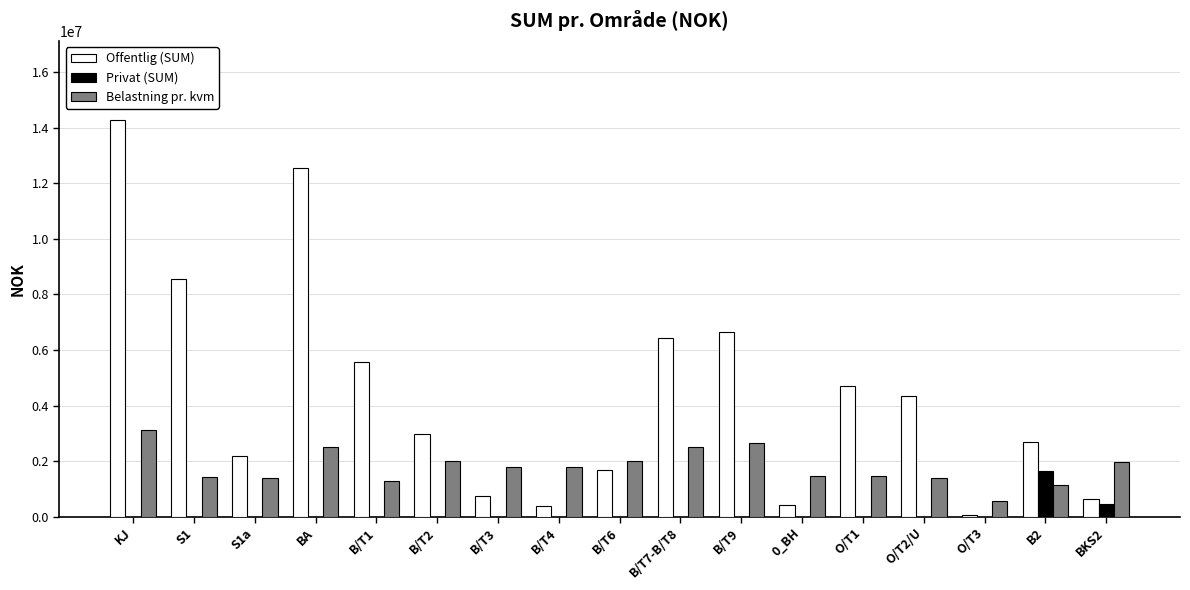

Which series changed the most between KJ and B/T1?

Offentlig (SUM)